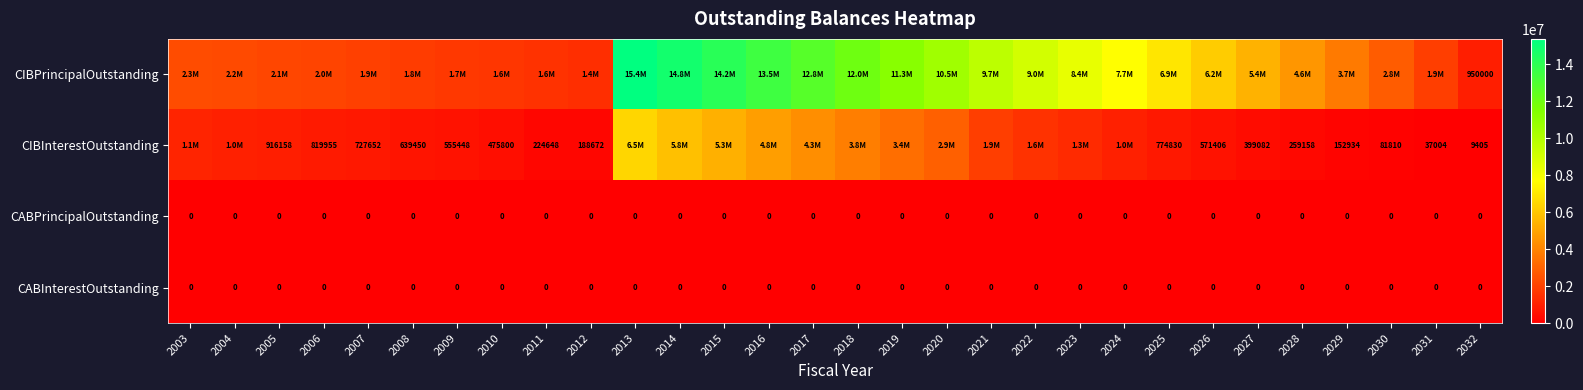

What is the total value across all series at 2027?

5784082.0